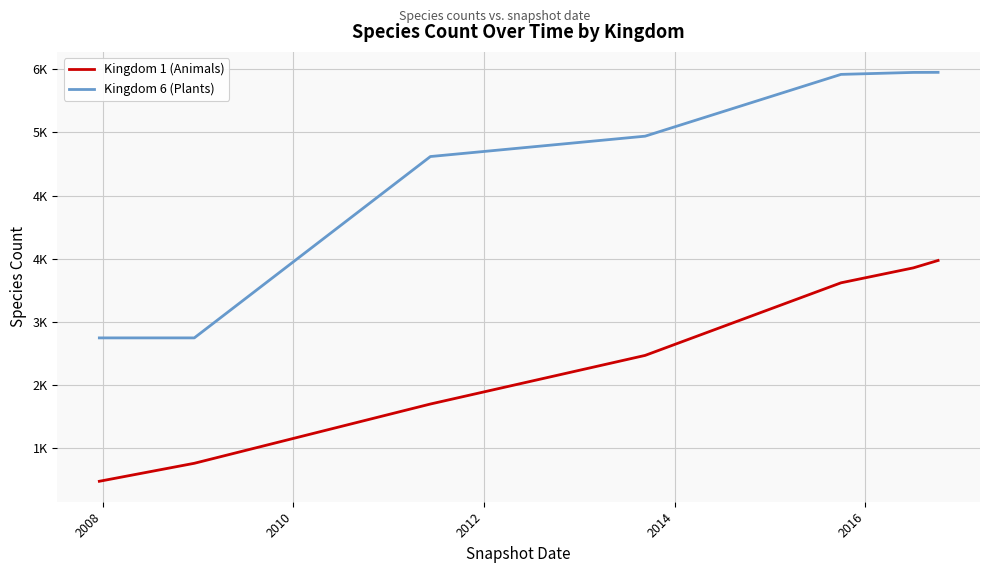

Is this an area chart (filled region under the line)?

No